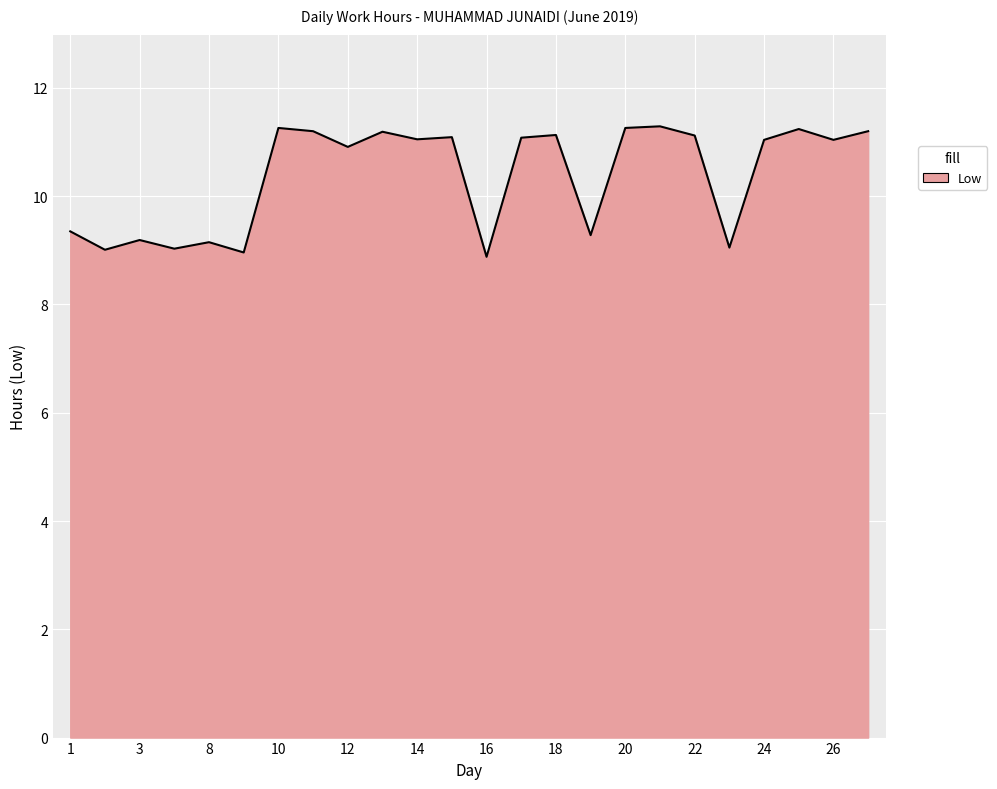

What is the smallest value displayed?

8.9